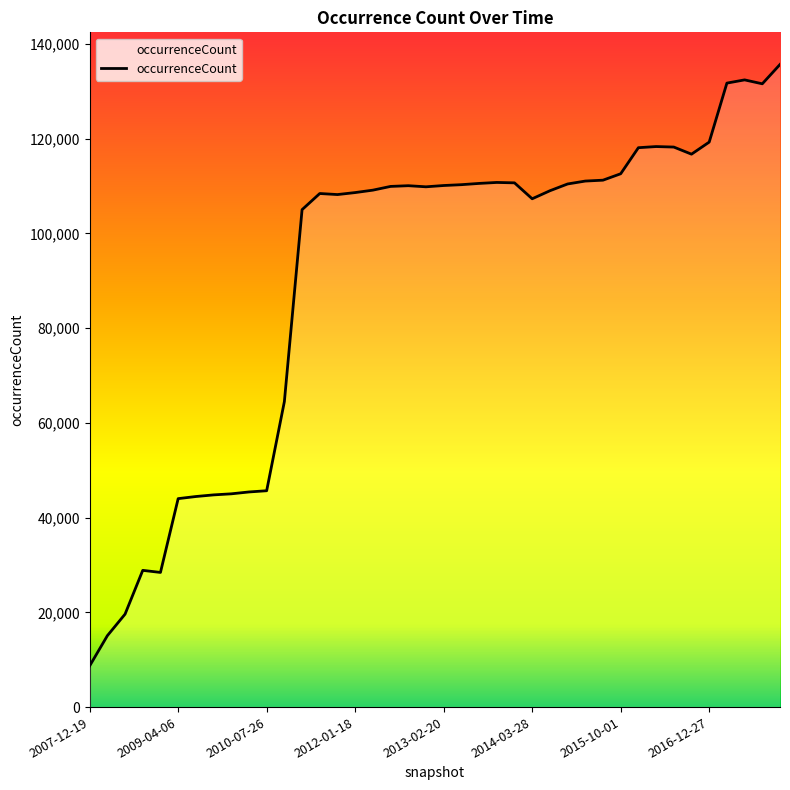

At which label is the value closest to 72169?

2010-11-17